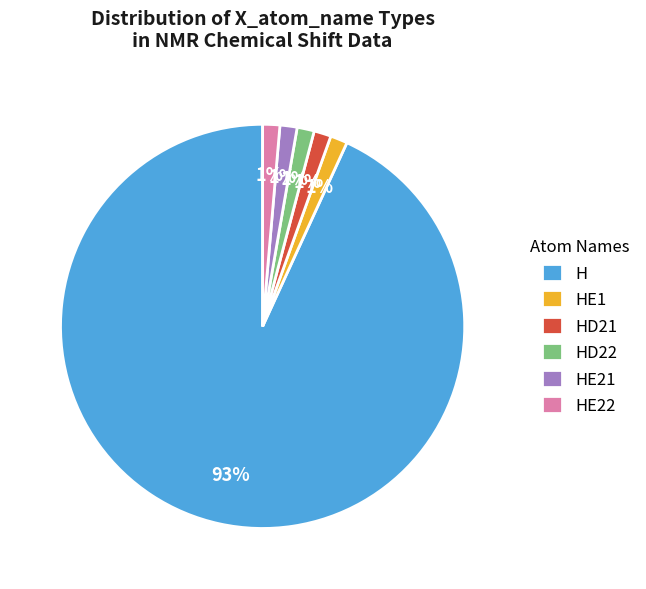

How many slices are in this pie chart?

6